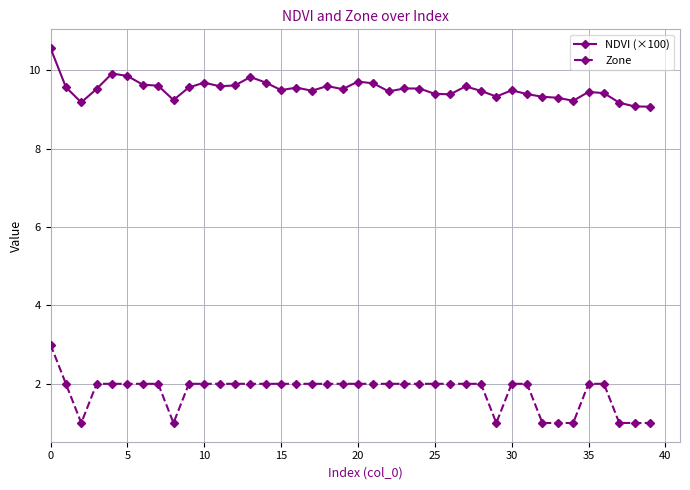

What are all the series names shown in the legend?

NDVI (×100), Zone